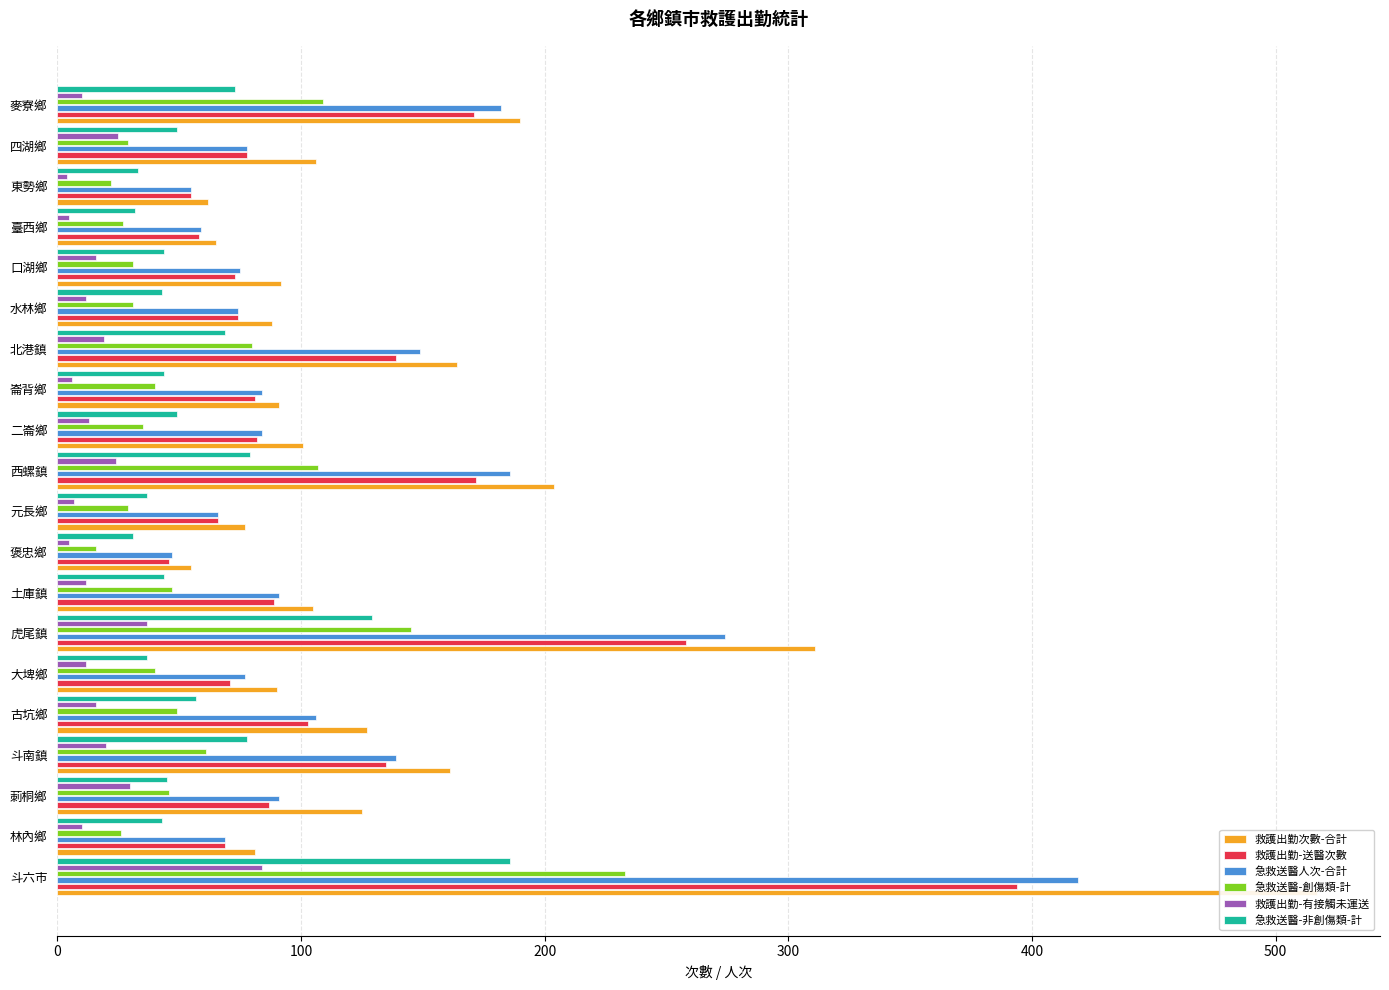

What is the difference between the maximum and minimum values in the 救護出勤次數-合計 series?

462